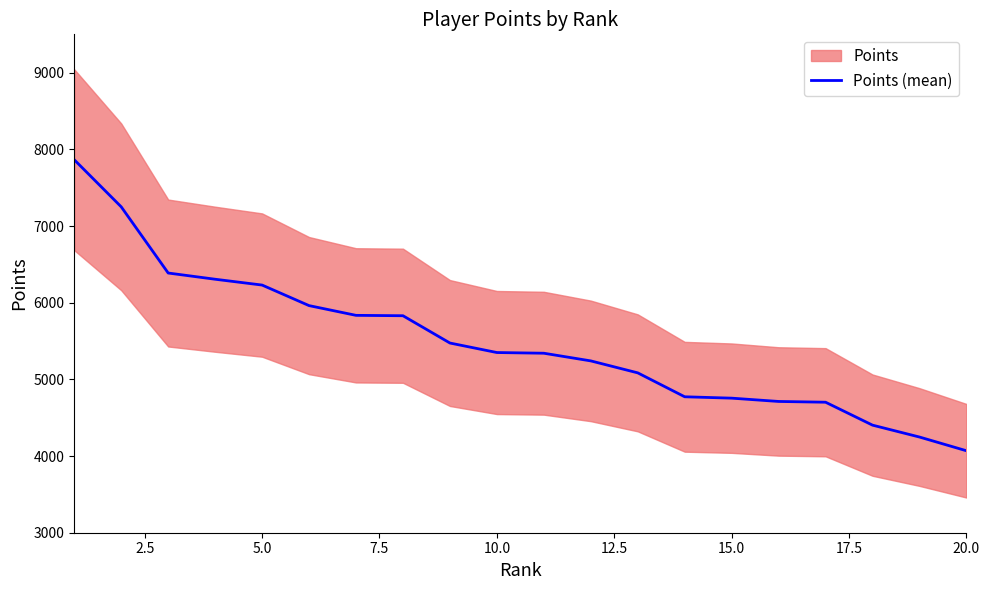

What is the greatest value displayed?

7864